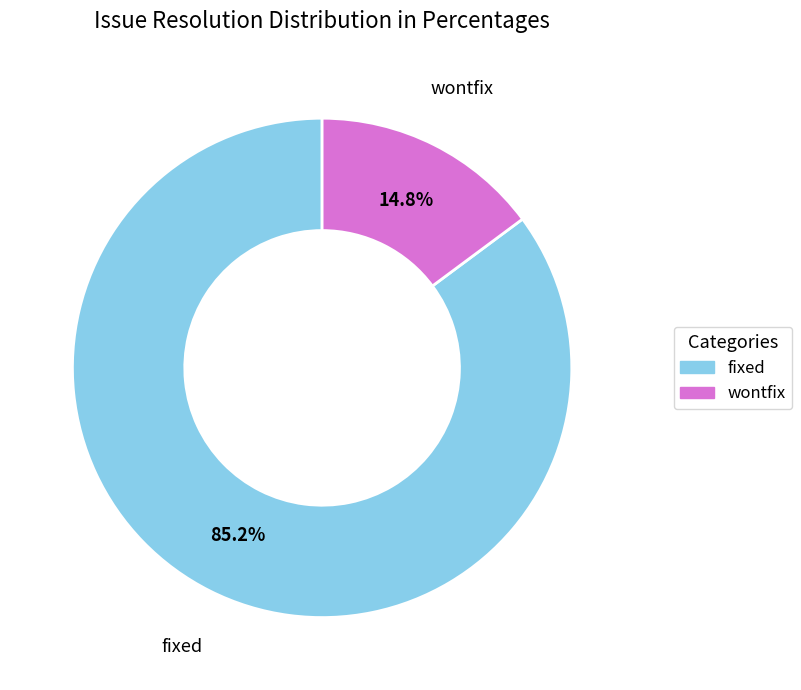

Is there any slice that represents more than half of the pie?

Yes